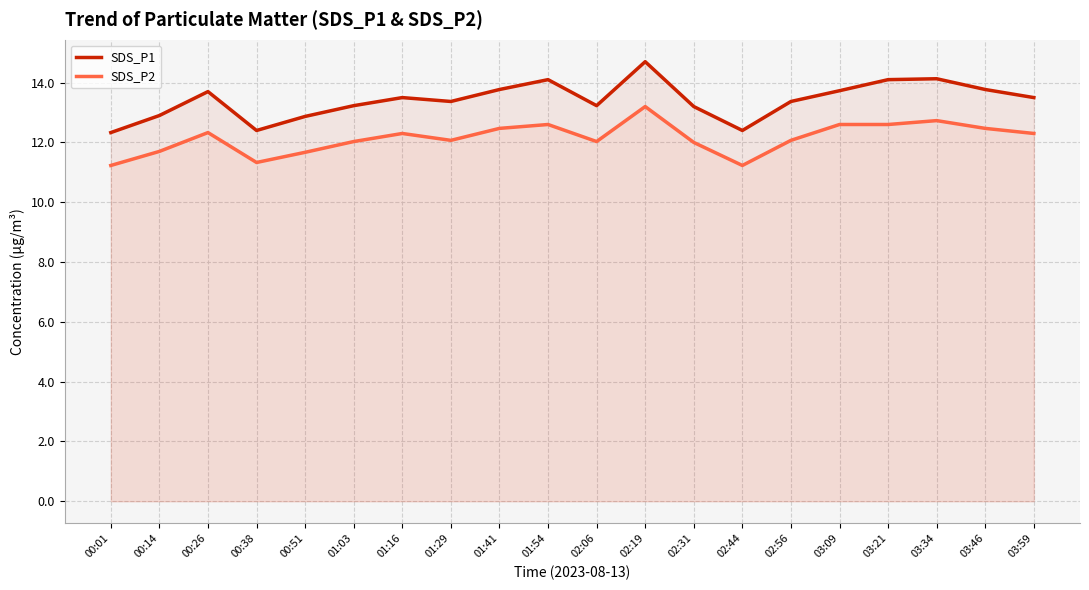

Is the value of SDS_P1 at 02:19 greater than the value of SDS_P2 at 01:03?

Yes